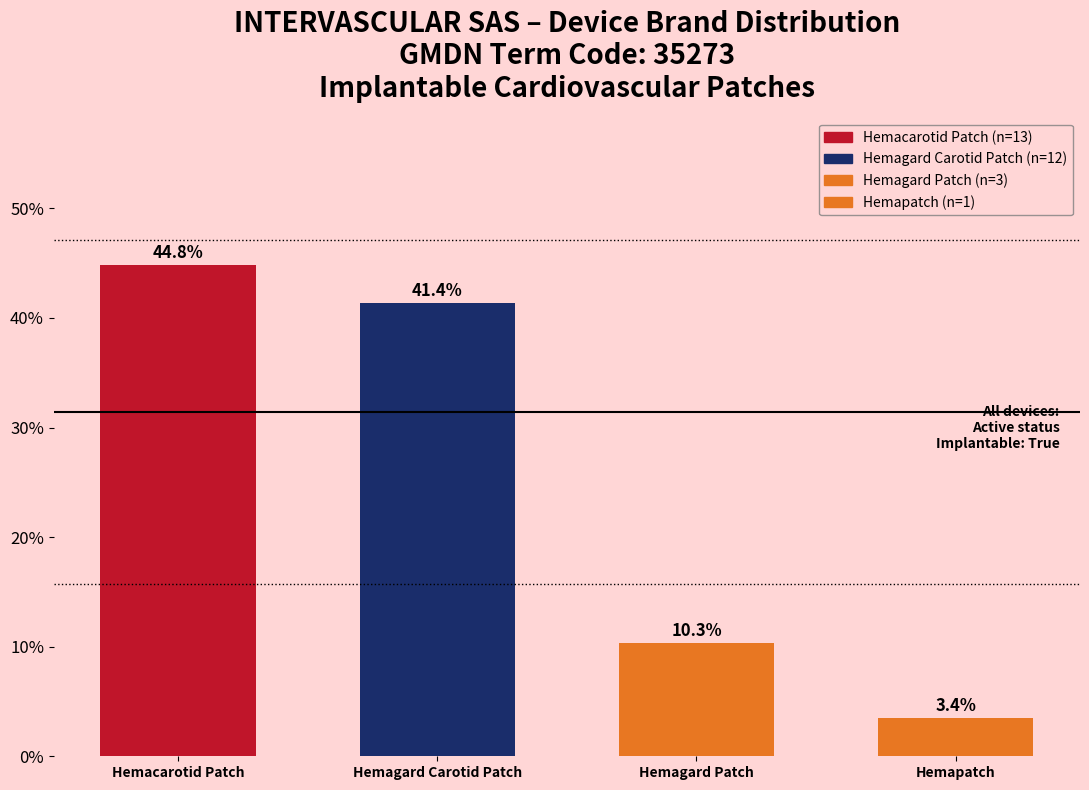

Reading right to left, list all the values displayed in this chart.

Hemapatch=3.4	Hemagard Patch=10.3	Hemagard Carotid Patch=41.4	Hemacarotid Patch=44.8